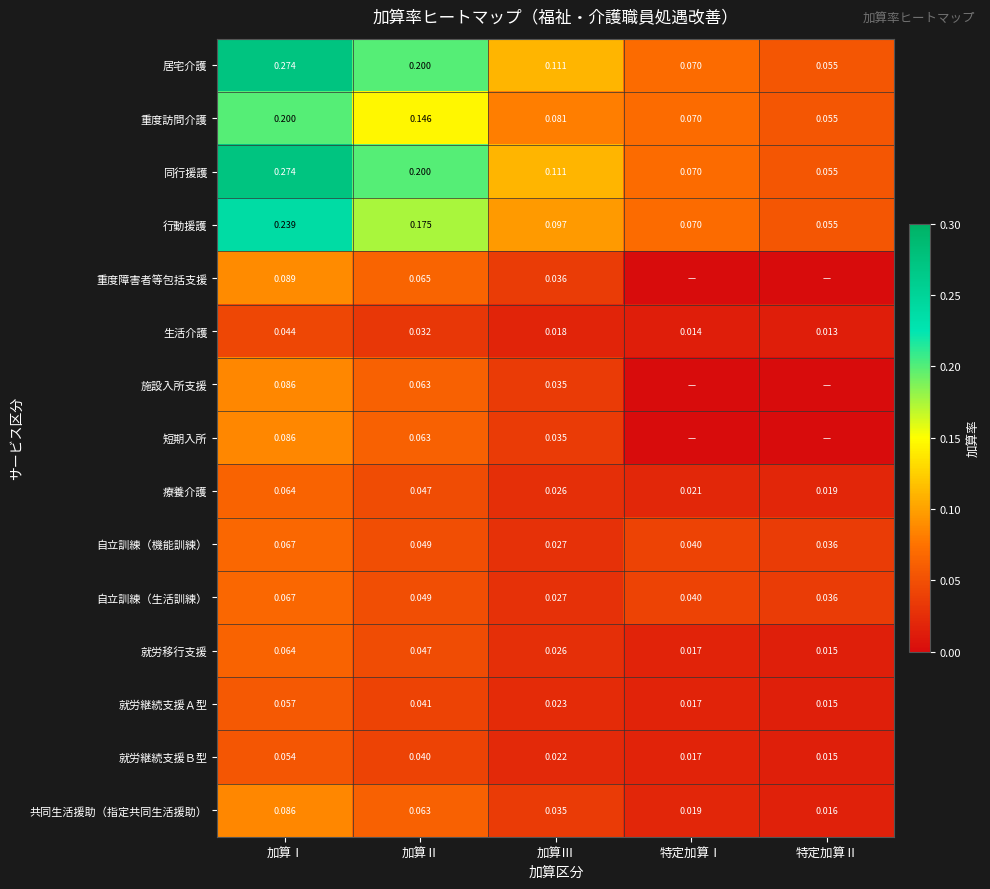

Which category has the lowest value in the 行動援護 series?

特定加算Ⅱ